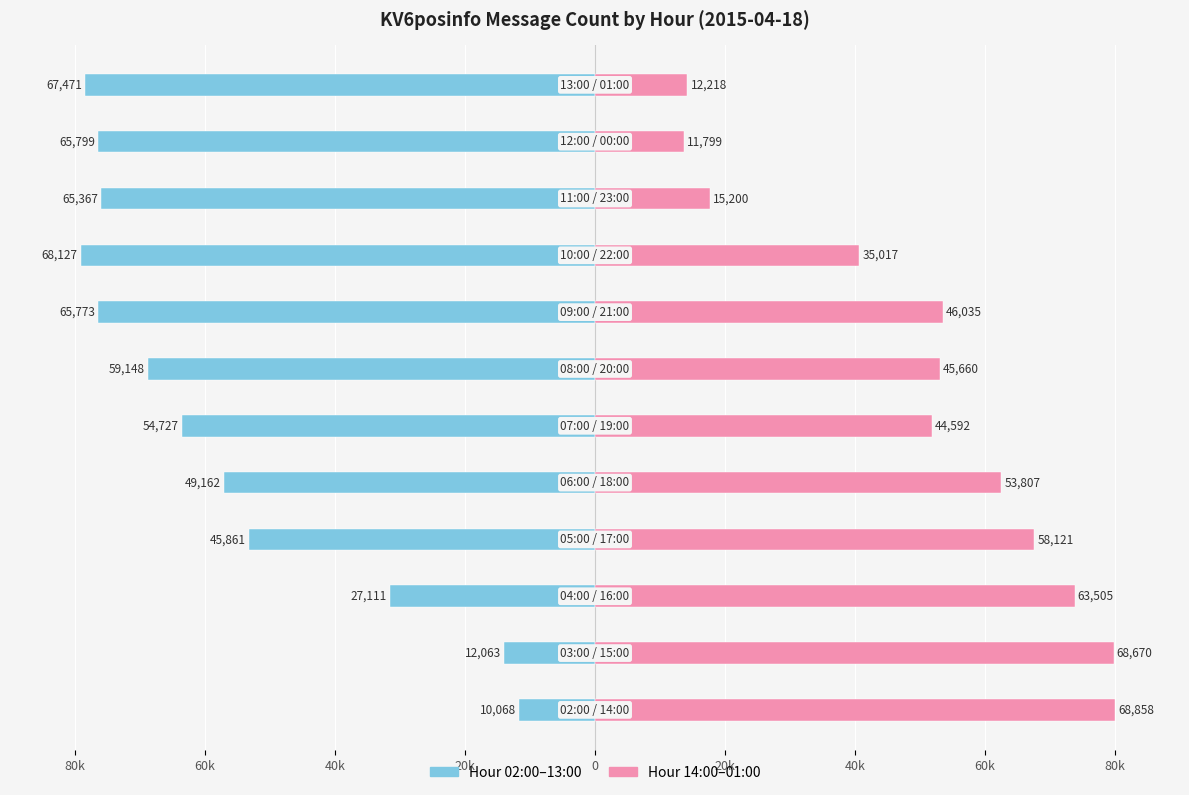

How many series are shown in this chart?

2